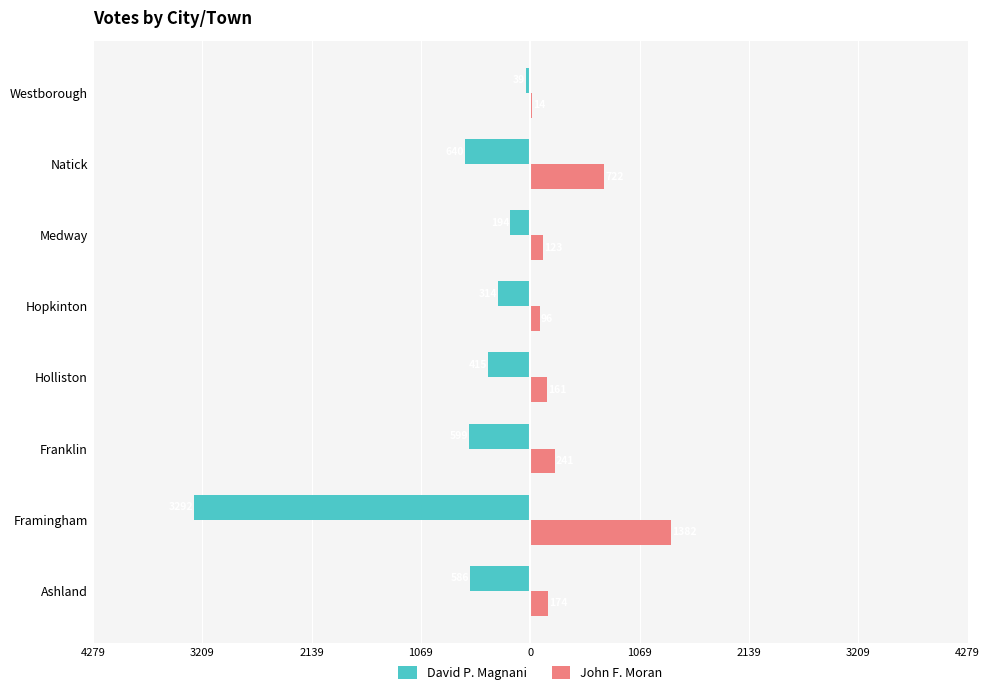

What are all the series names shown in the legend?

David P. Magnani, John F. Moran